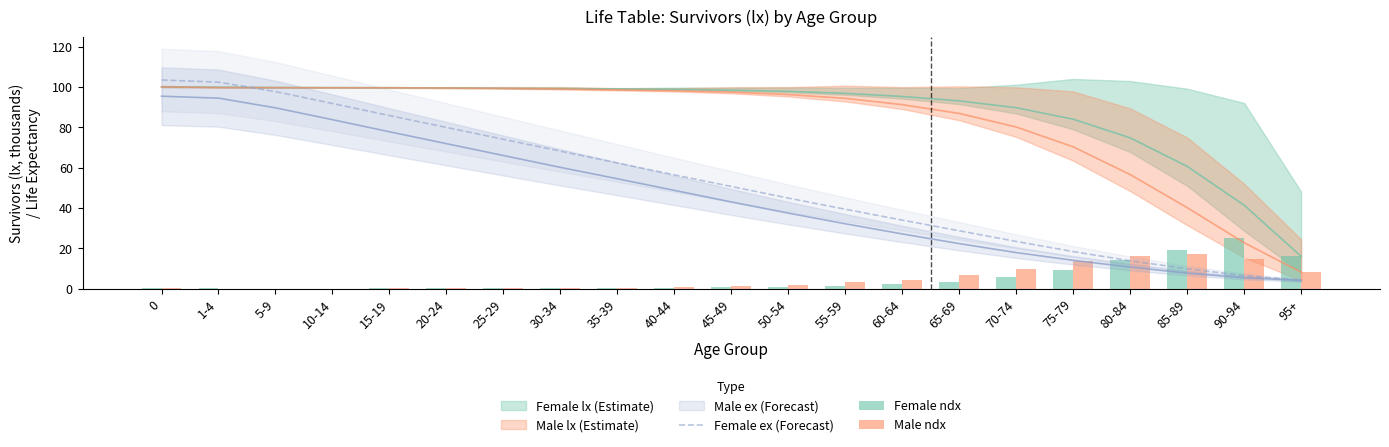

What is the average value of the Female ndx series?

4.8